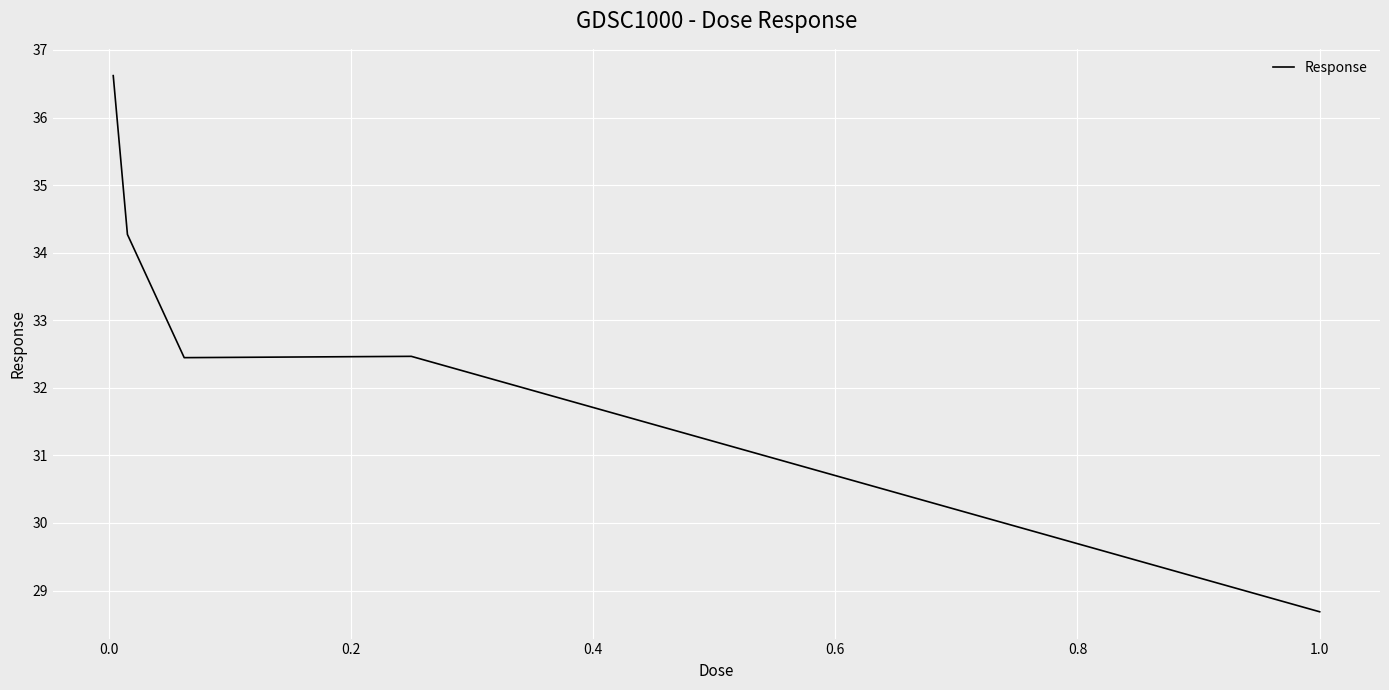

What is the sum of all values?

164.5